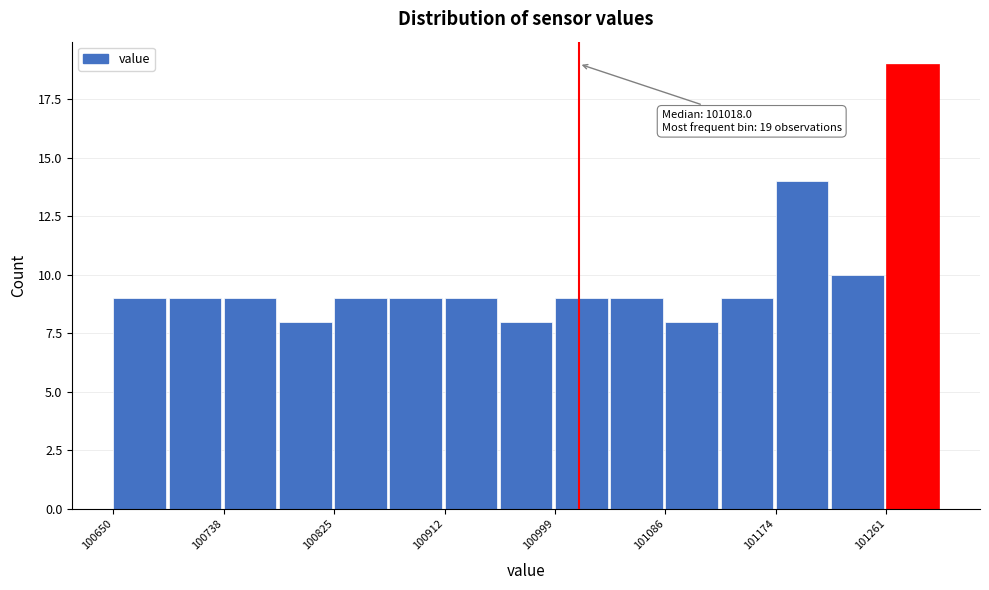

Which range on the x-axis has the tallest bar?

101260 to 101300